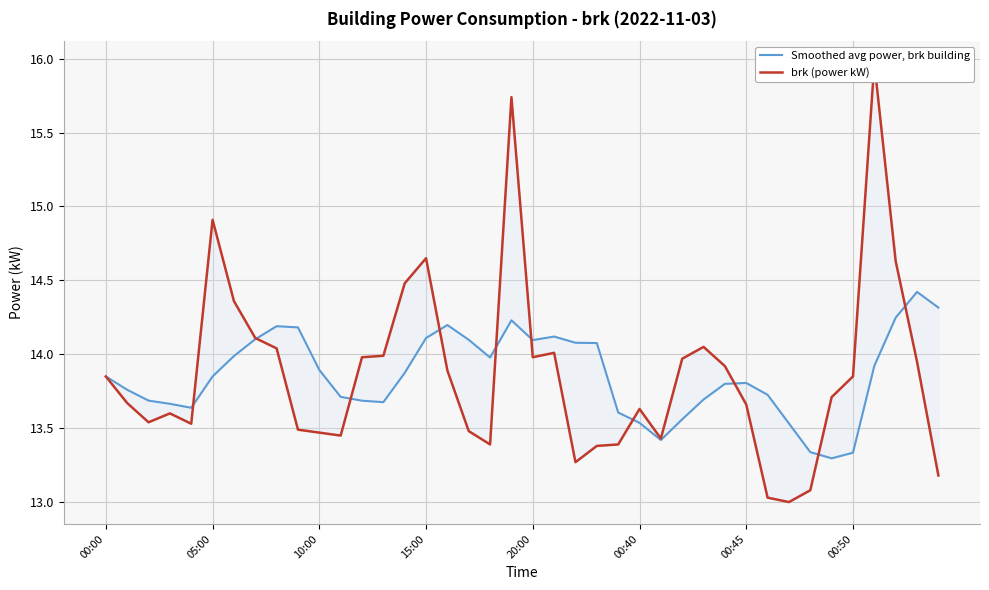

What is the minimum value for brk (power kW)?

13.0